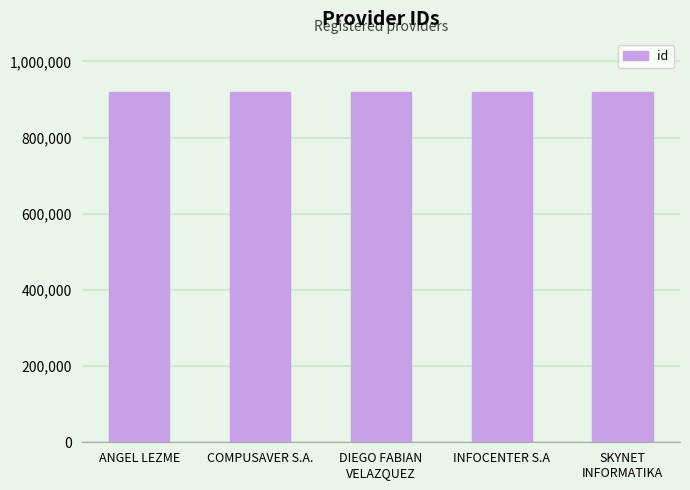

Is it true that the value at COMPUSAVER S.A. is 1265823?

False